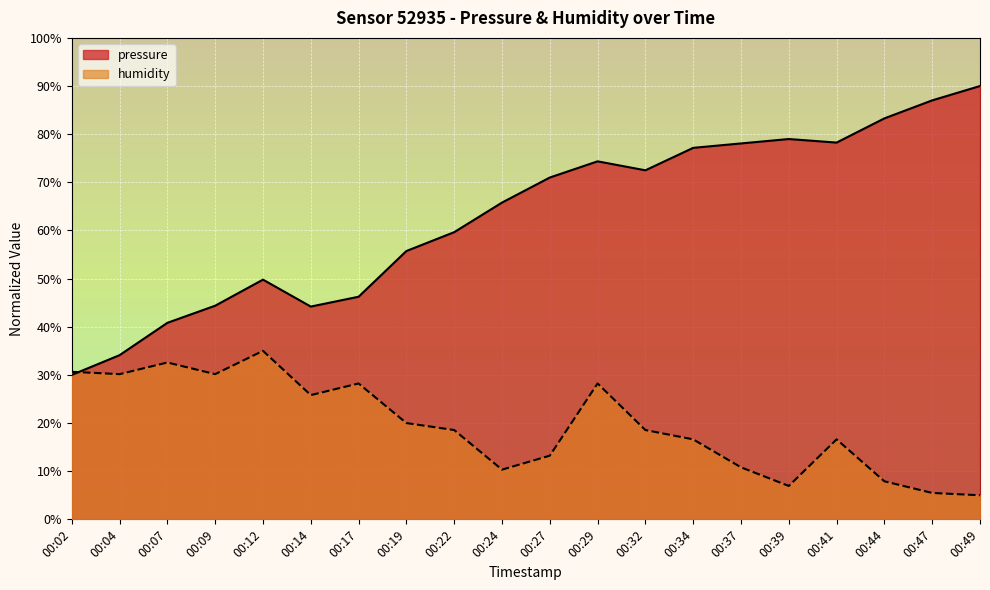

Reading left to right, what are all the values shown in this chart?

pressure: 00:02=30.0	00:04=34.1	00:07=40.8	00:09=44.4	00:12=49.8	00:14=44.2	00:17=46.2	00:19=55.7	00:22=59.6	00:24=65.8	00:27=71.0	00:29=74.4	00:32=72.5	00:34=77.2	00:37=78.1	00:39=79.0	00:41=78.3	00:44=83.3	00:47=87.0	00:49=90.0
humidity: 00:02=30.6	00:04=30.2	00:07=32.6	00:09=30.2	00:12=35.0	00:14=25.8	00:17=28.2	00:19=20.0	00:22=18.5	00:24=10.3	00:27=13.2	00:29=28.2	00:32=18.5	00:34=16.6	00:37=10.8	00:39=6.9	00:41=16.6	00:44=7.9	00:47=5.5	00:49=5.0